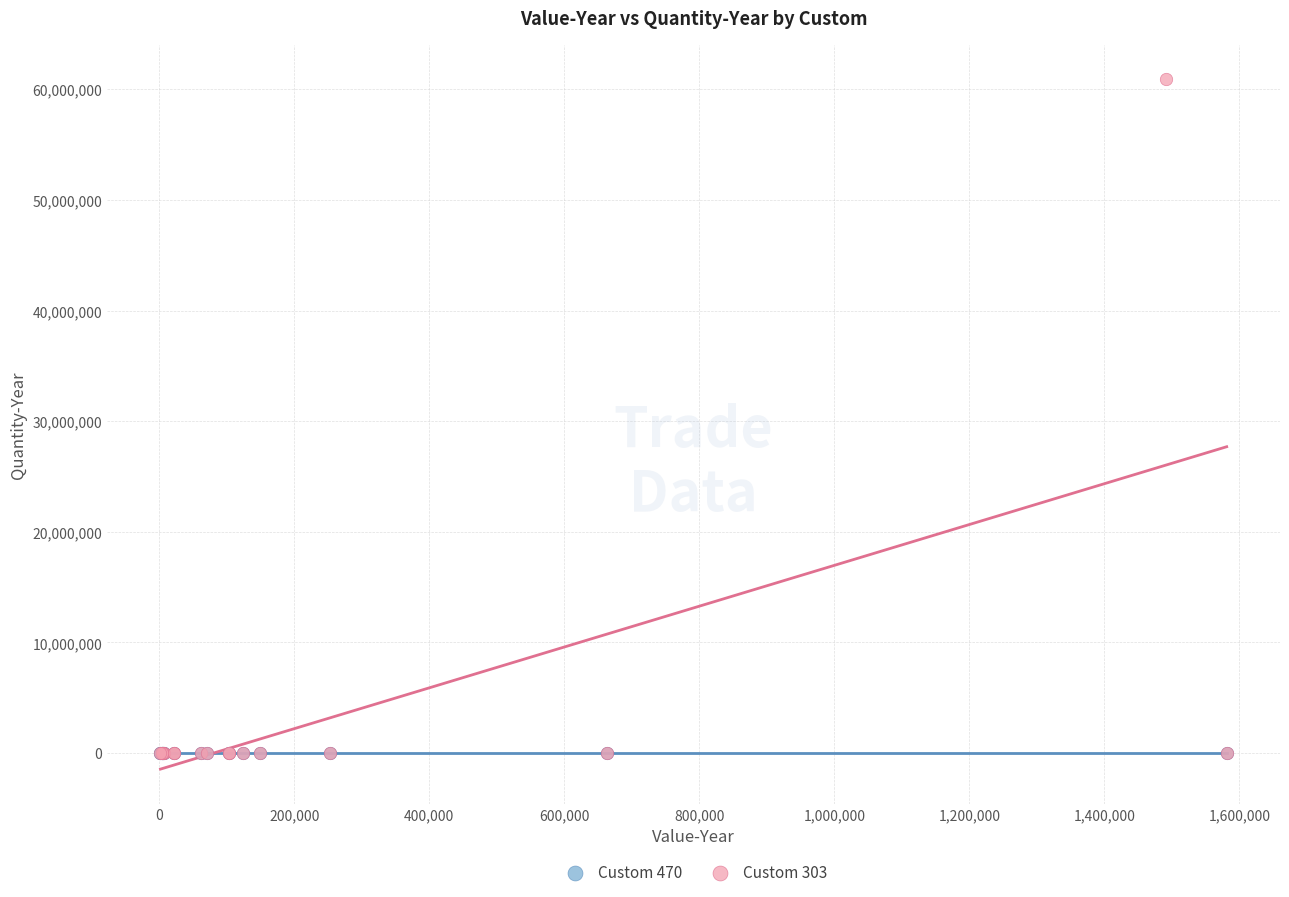

What are all the series names shown in the legend?

Custom 470, Custom 303